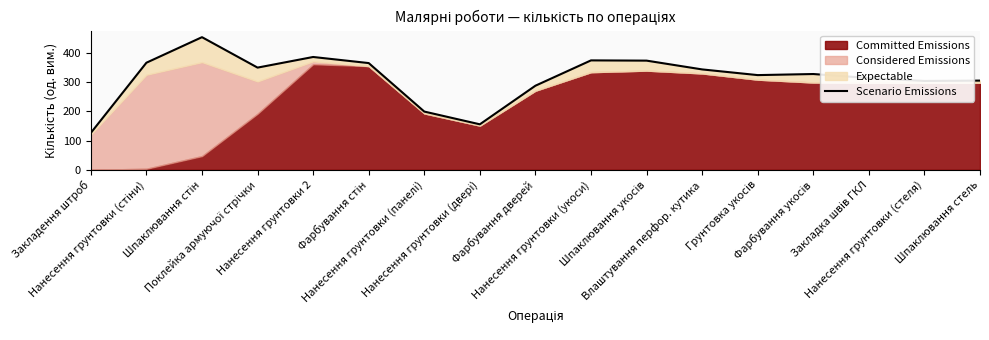

Read the value at Нанесення грунтовки (панелі).

198.9